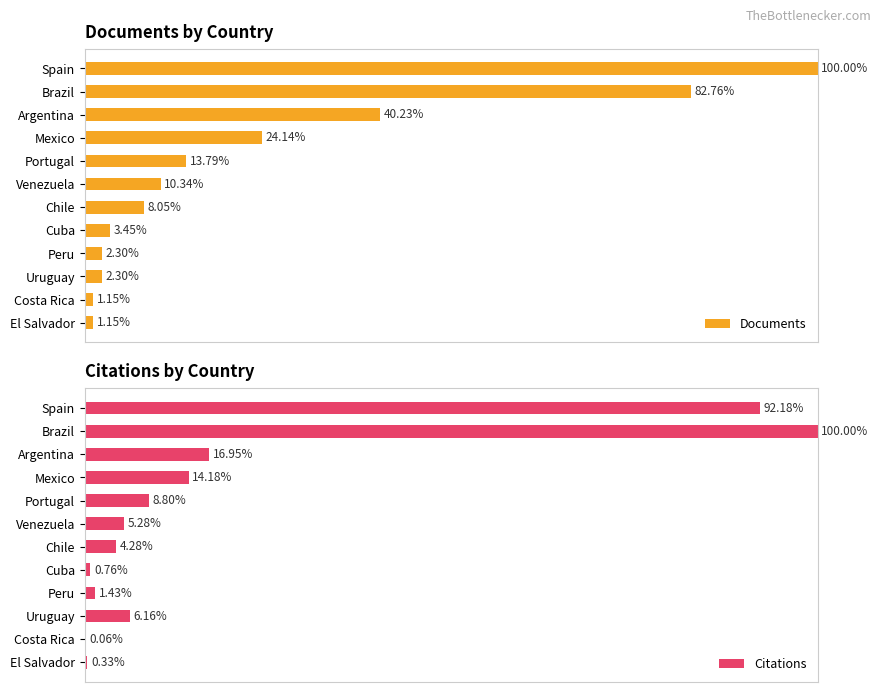

Where is Documents nearest to the value 50?

Argentina